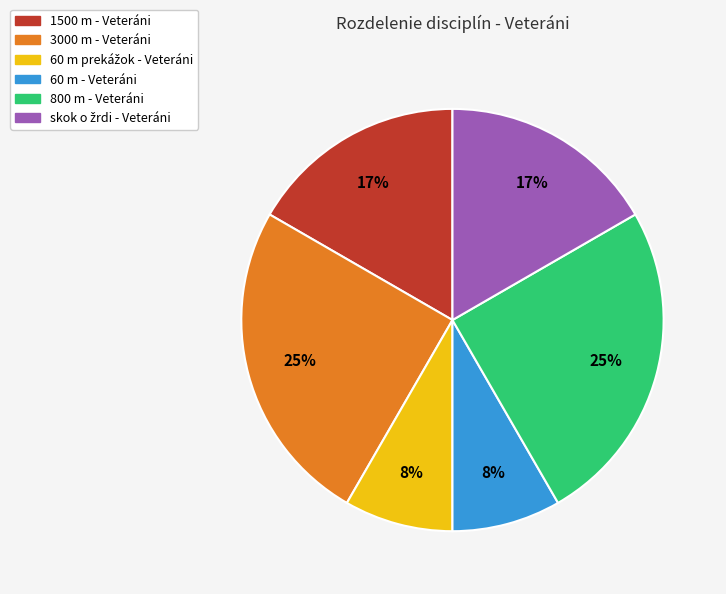

Approximately how many times larger is the value at 60 m - Veteráni compared to 1500 m - Veteráni?

0.5